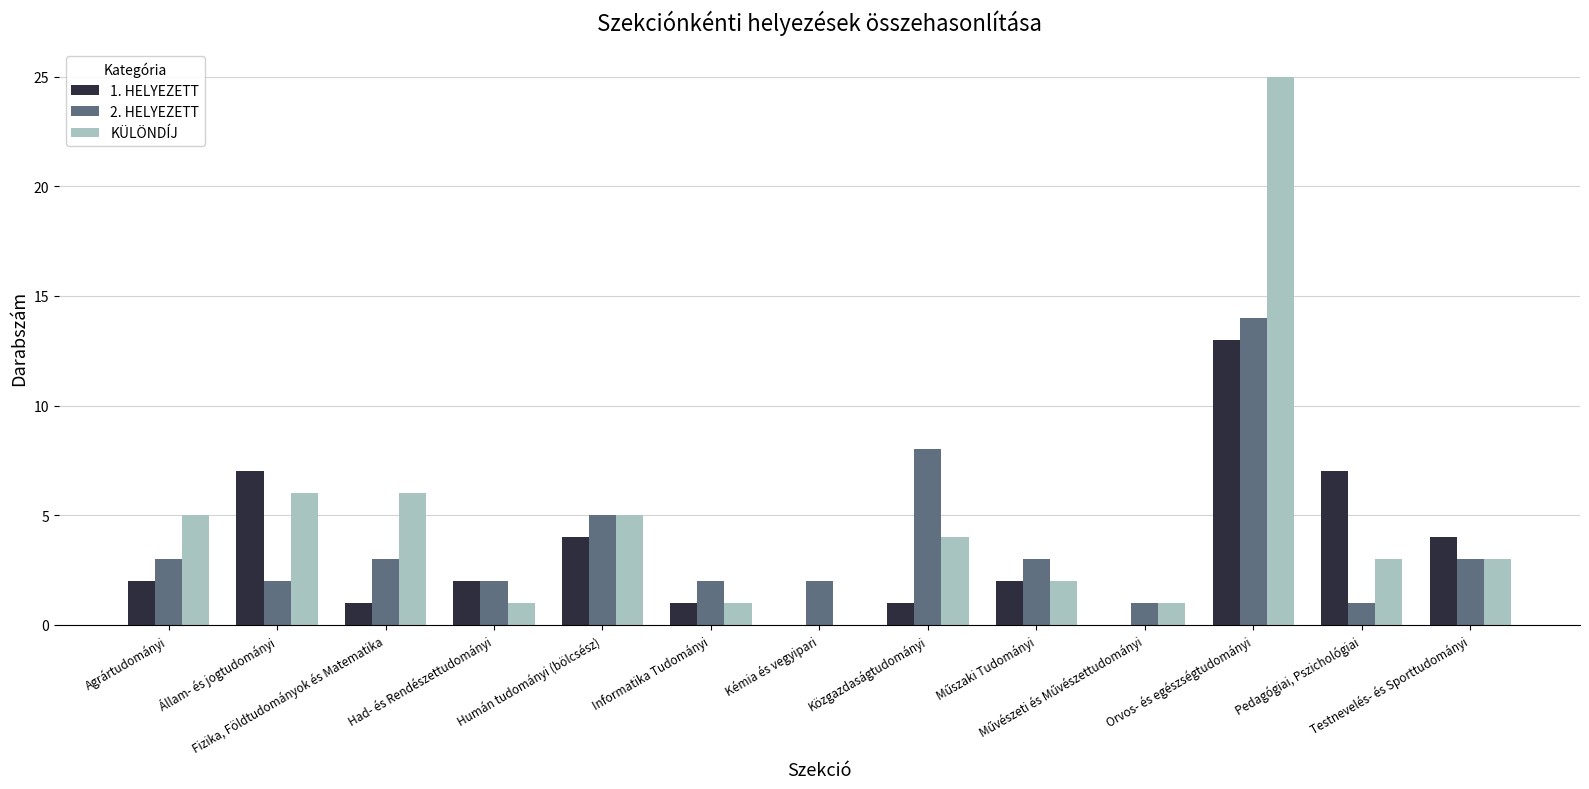

What is the highest value of the KÜLÖNDÍJ series?

25